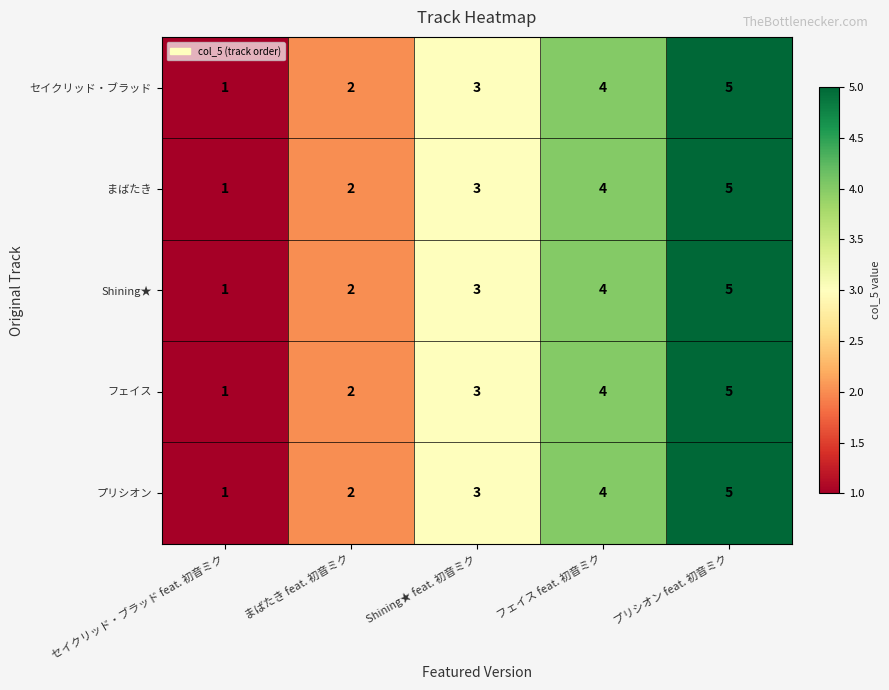

At which category is the sum across all series the highest?

プリシオン feat. 初音ミク